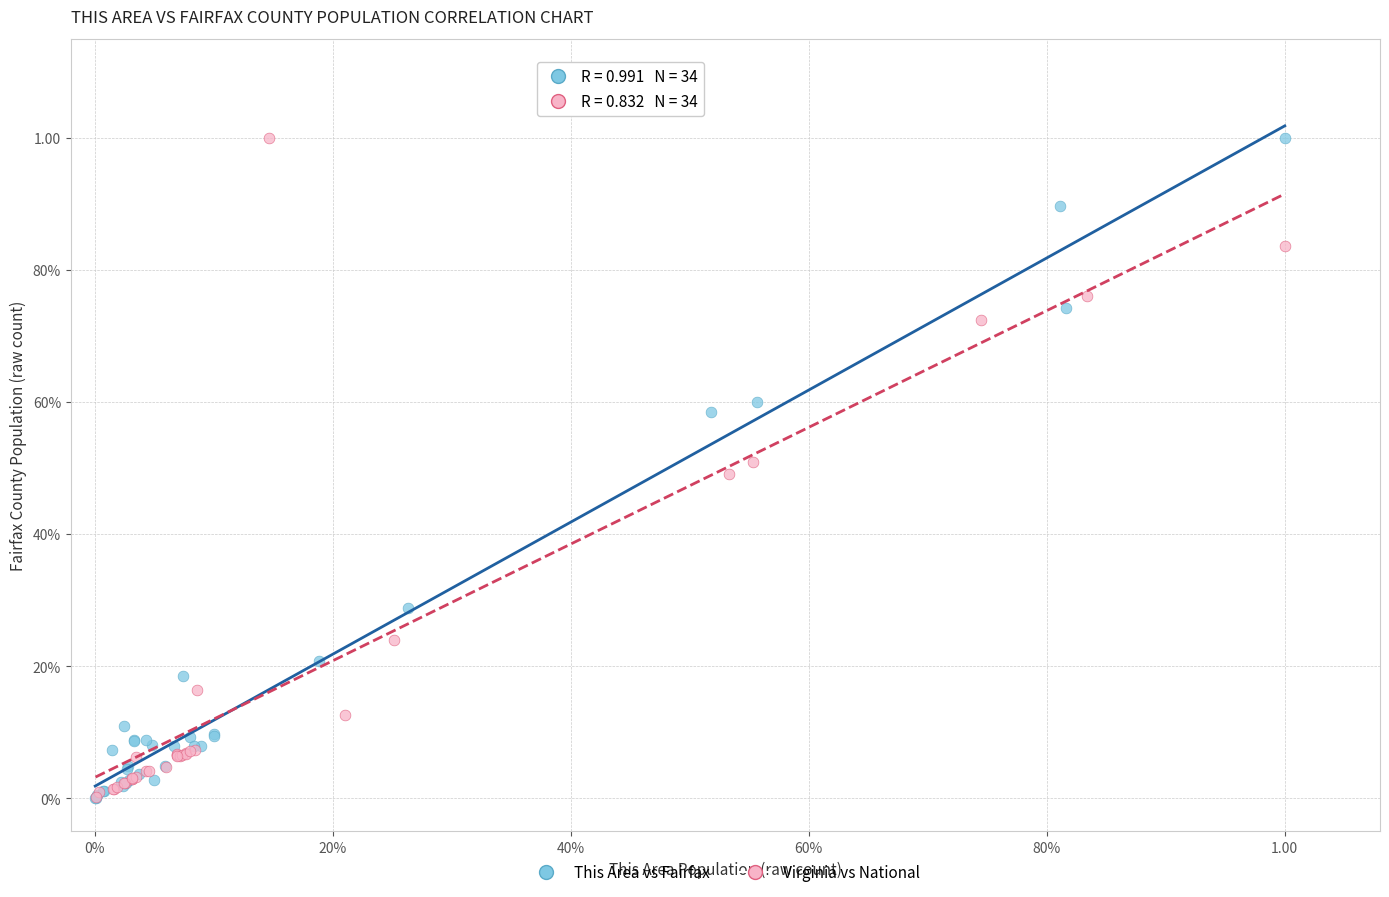

What are all the series names shown in the legend?

This Area vs Fairfax, Virginia vs National